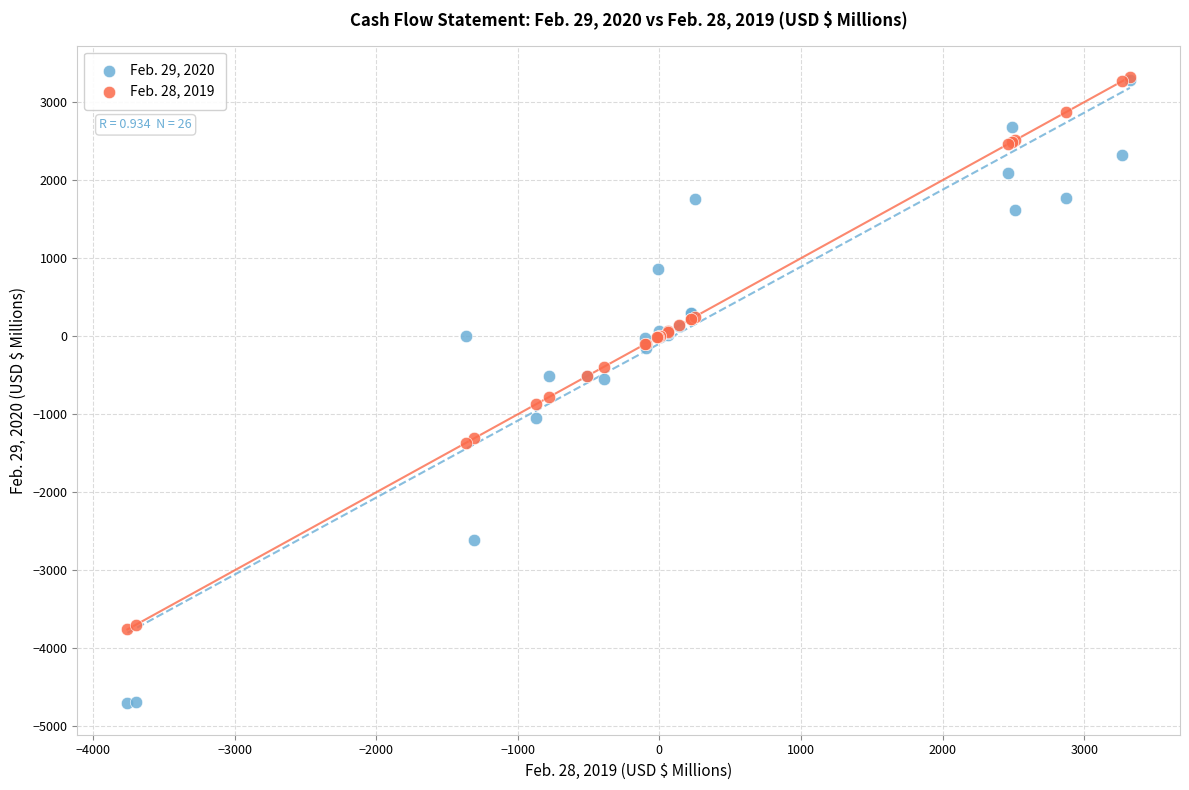

What are all the series names shown in the legend?

Feb. 29, 2020, Feb. 28, 2019